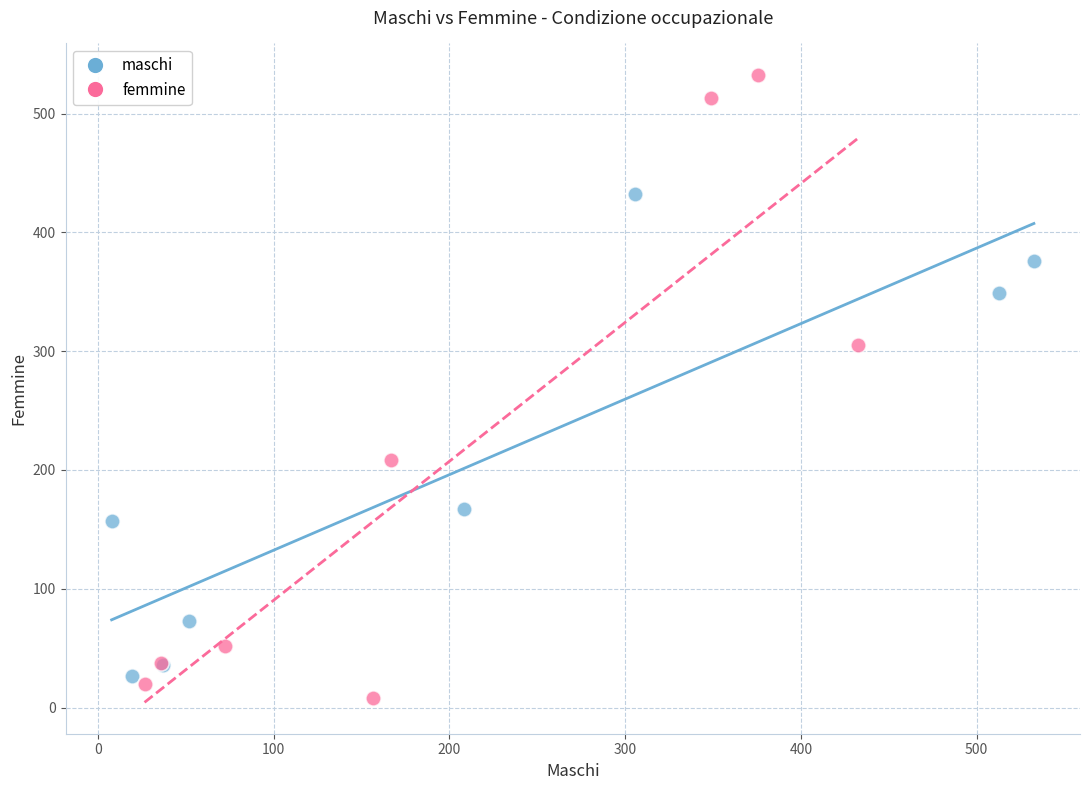

Which series has the widest spread of Y values?

femmine